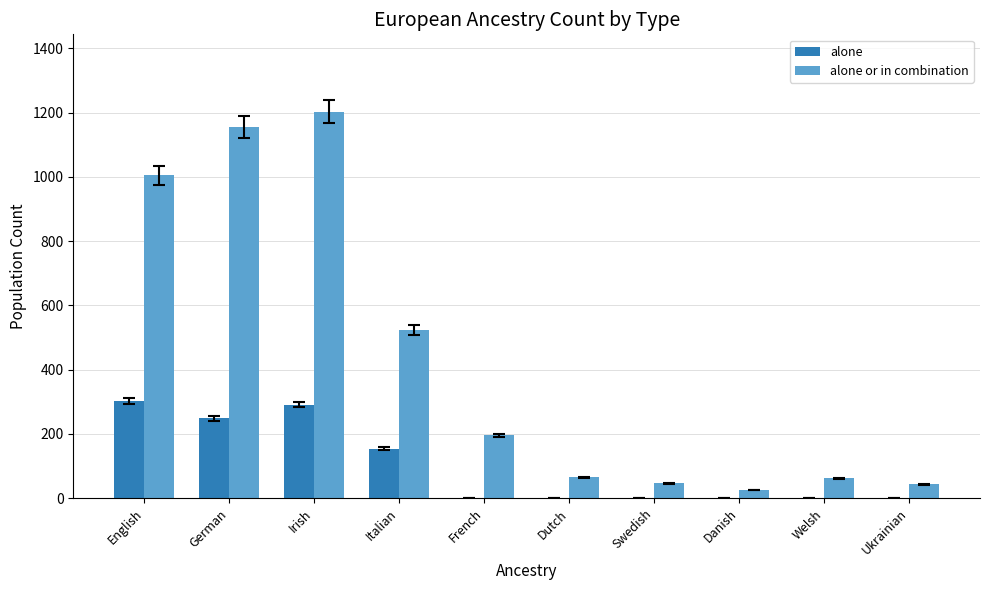

What is the total value across all series at French?

195